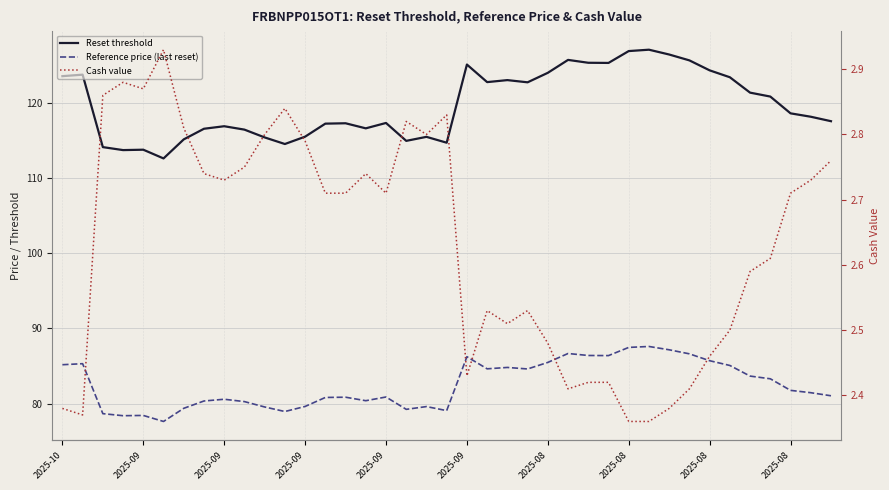

What is the sum of the Reference price (last reset) values at 2025-08 and 2025-09?

162.4